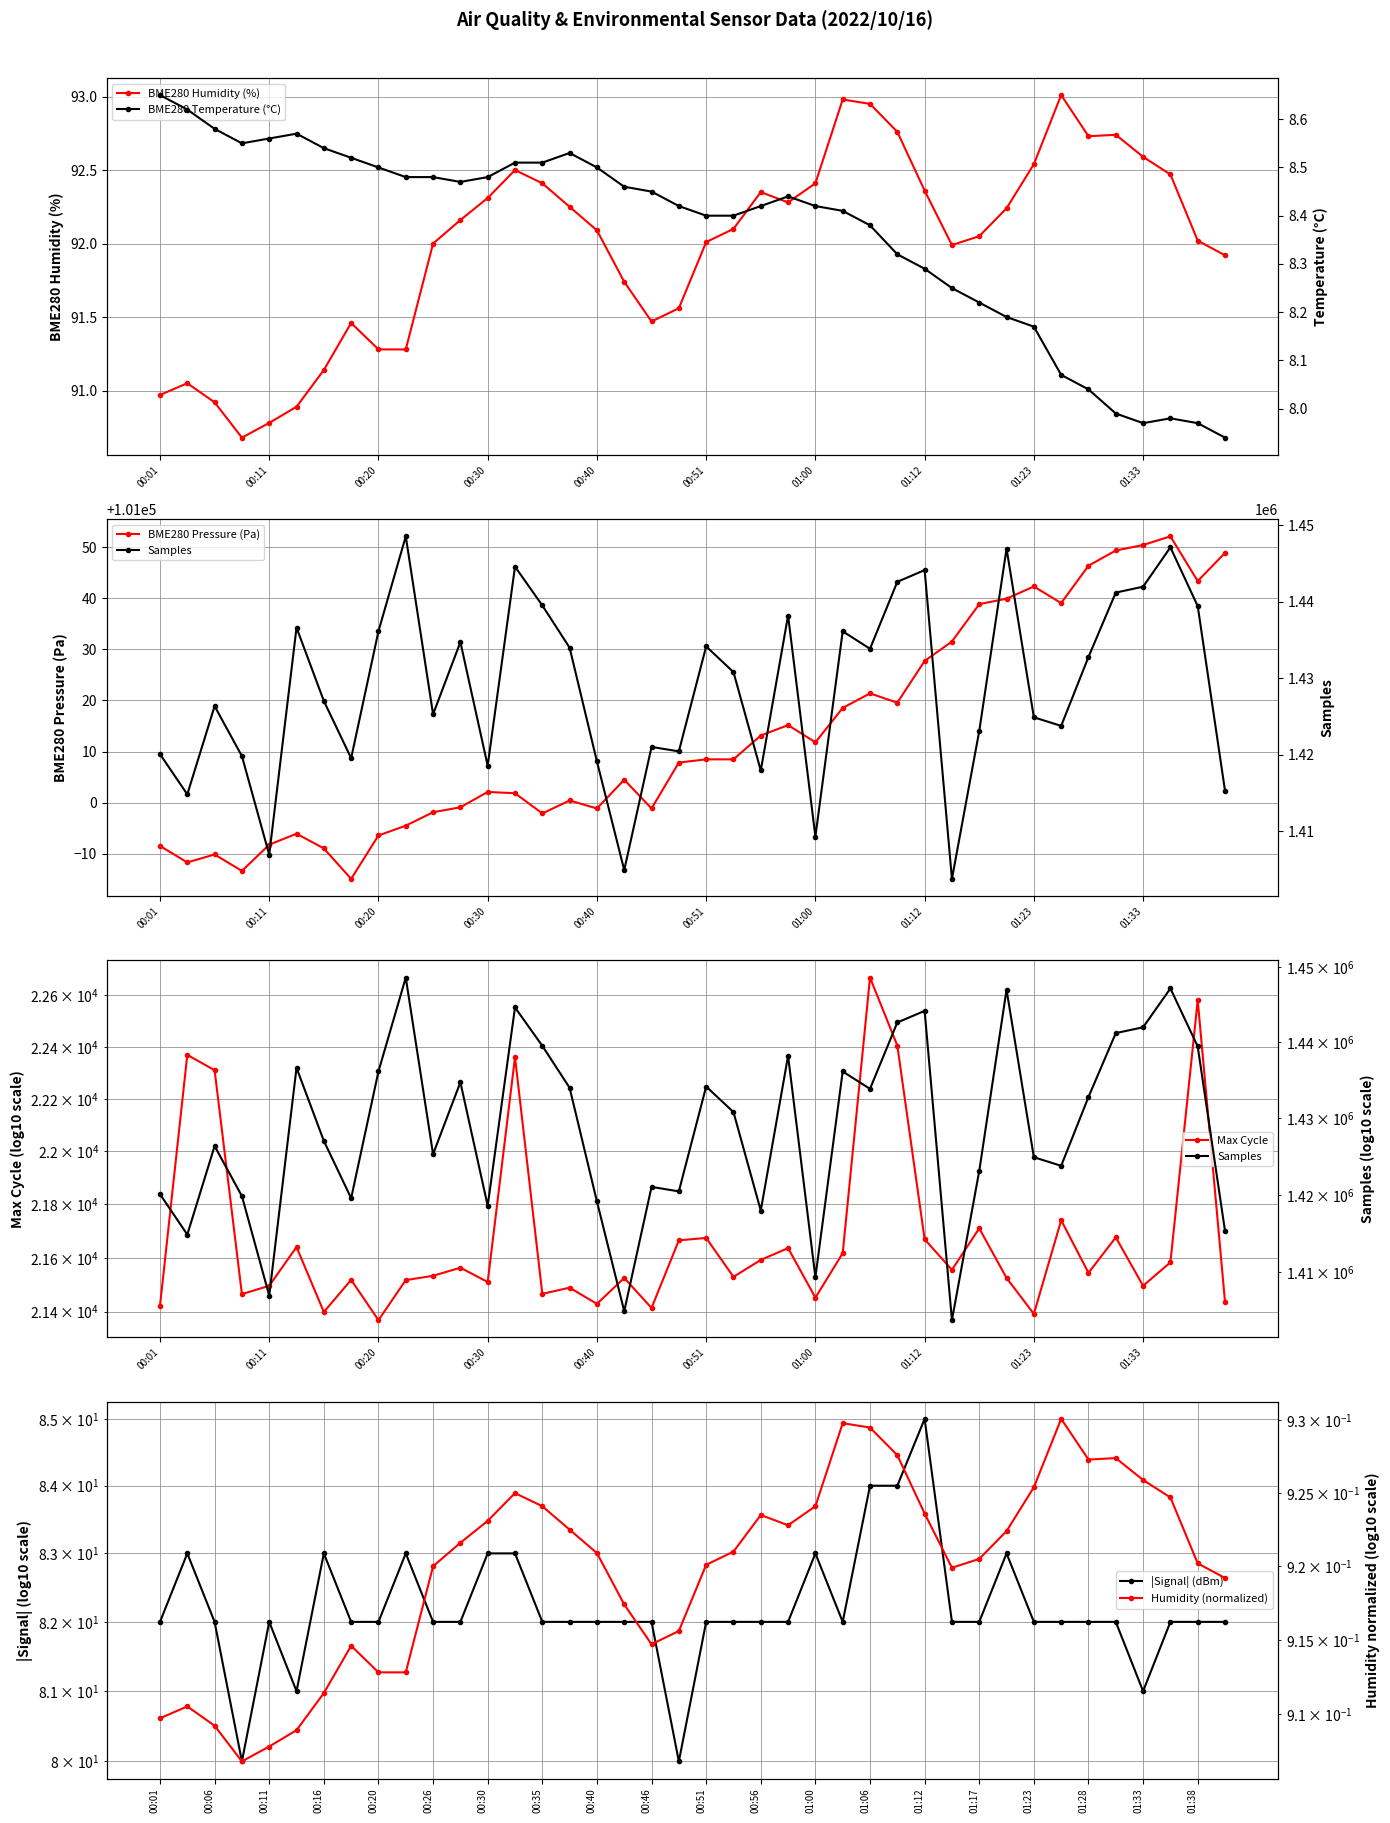

Which category has the lowest value in the BME280_humidity series?

00:08